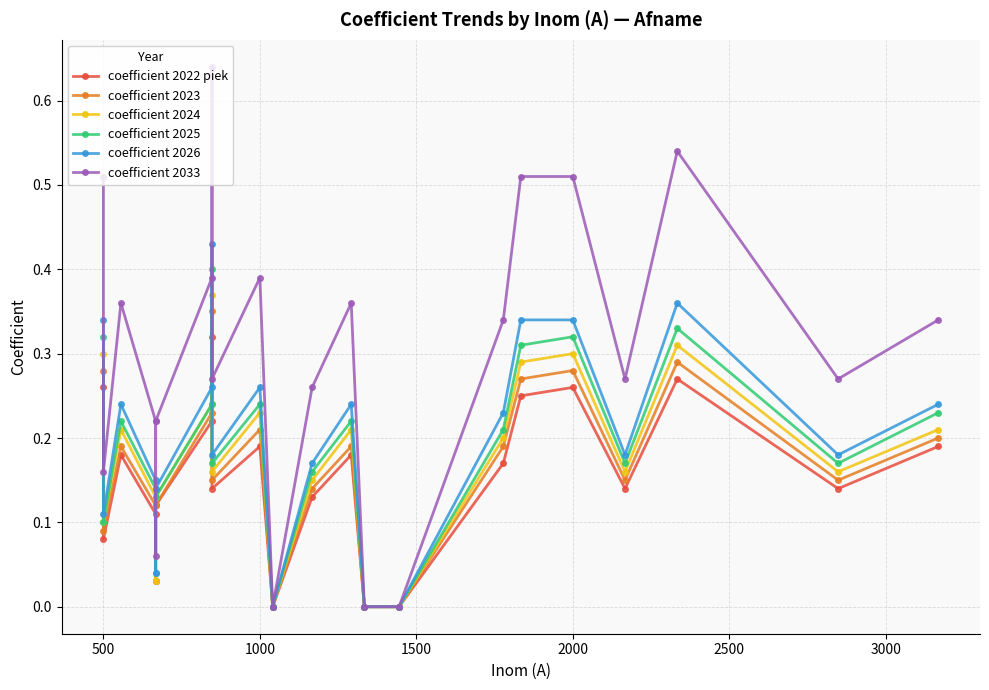

True or false: coefficient 2026 has more than 1 interior local peaks.

True